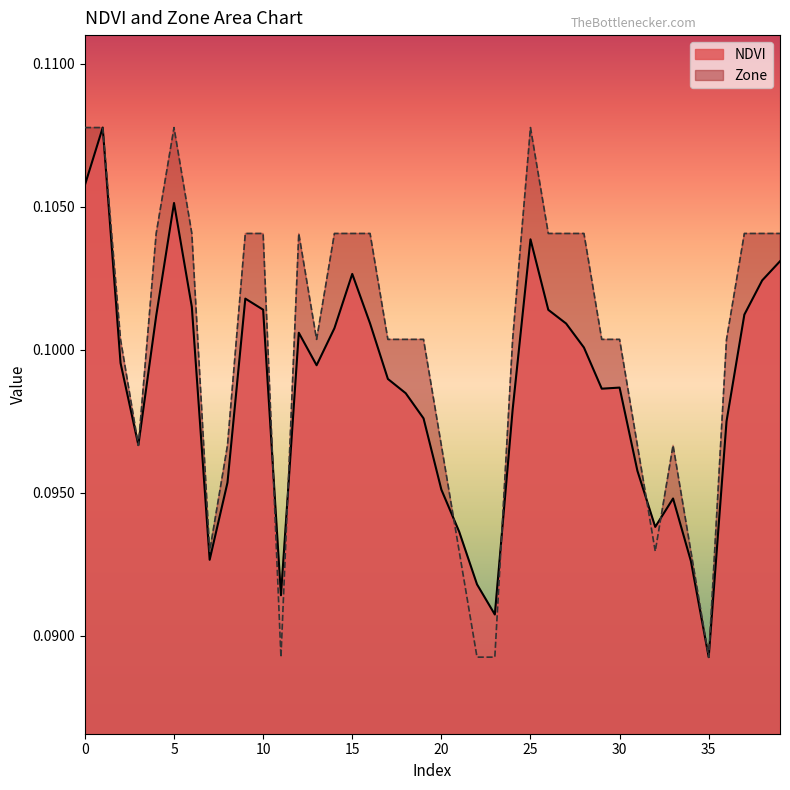

Is it true that Zone equals 0.1 at 36?

False